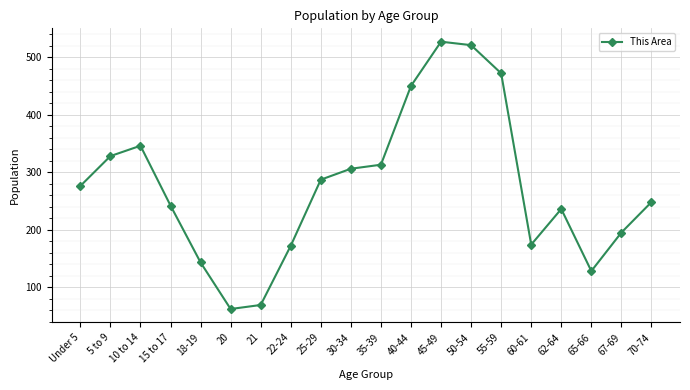

Between 18-19 and 70-74, which is larger?

70-74